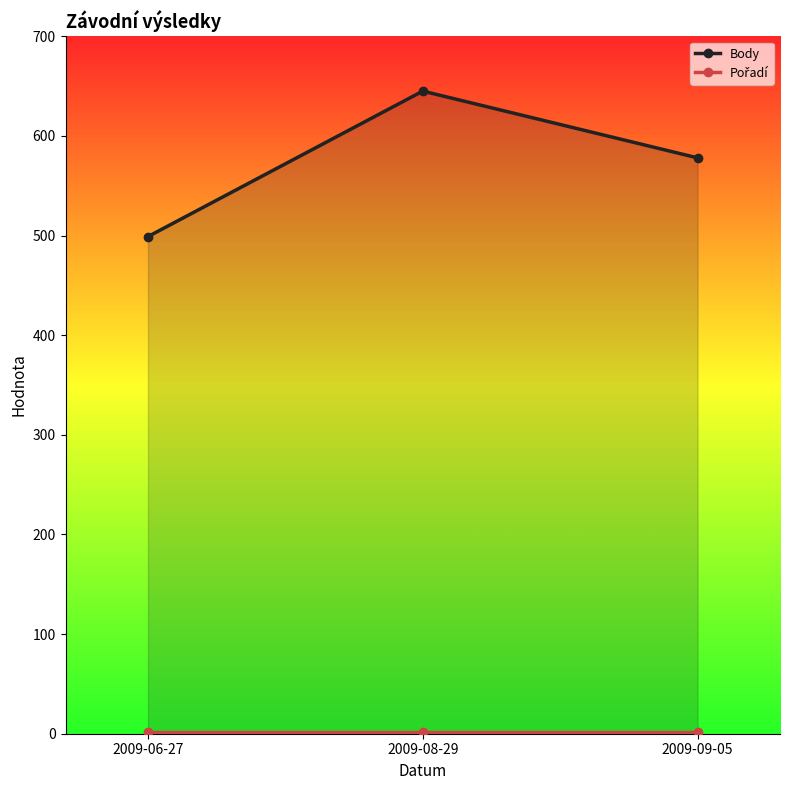

What is the label of the 3rd point from the right?

2009-06-27